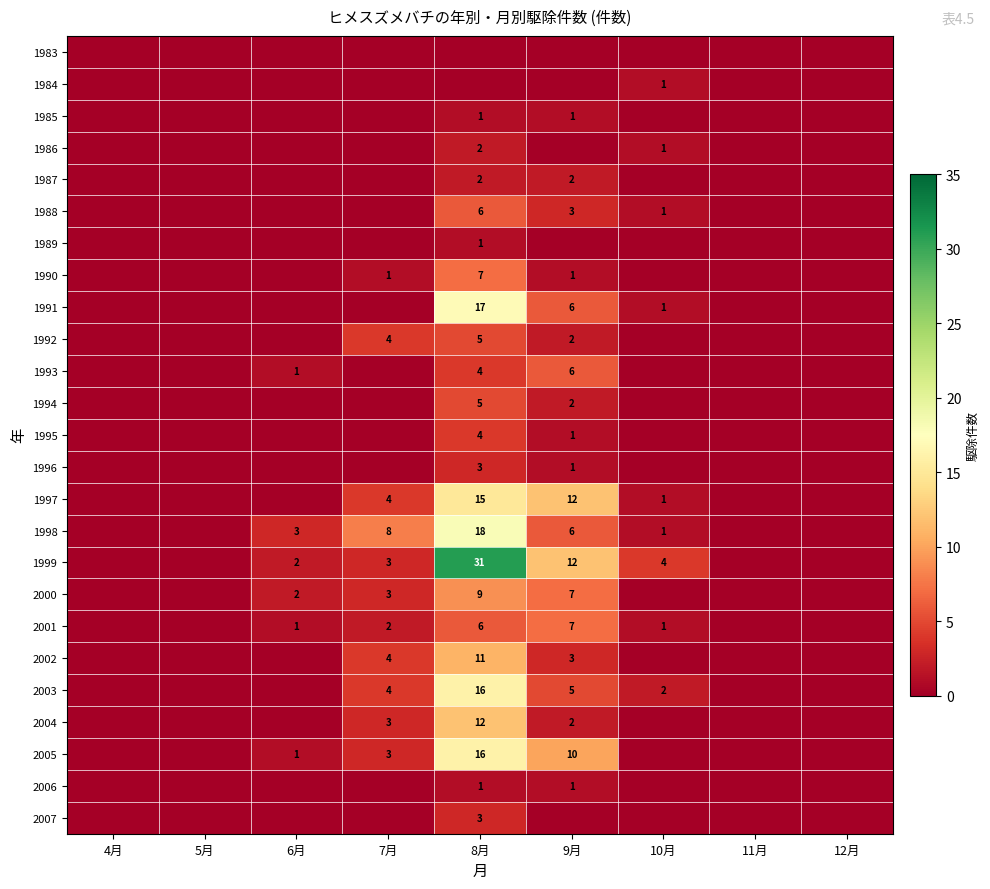

What is the difference between the 2004 values at 8月 and 9月?

10